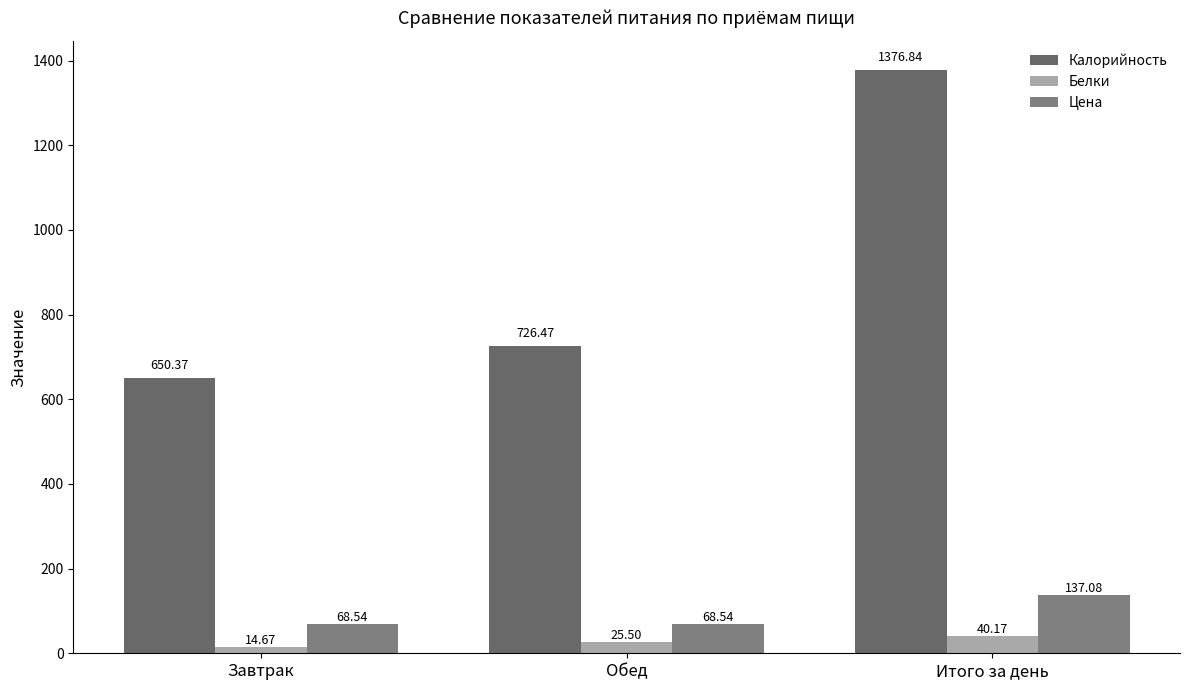

What is the smallest value displayed?

14.7